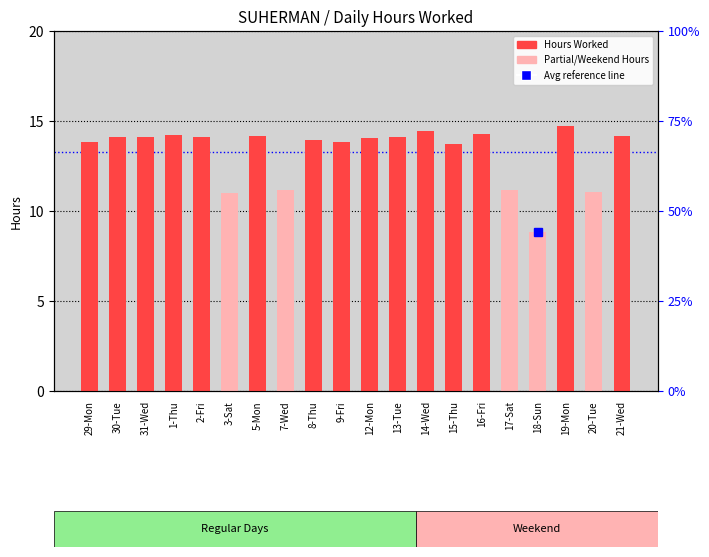

Which label corresponds to the largest value in the chart?

19-Mon